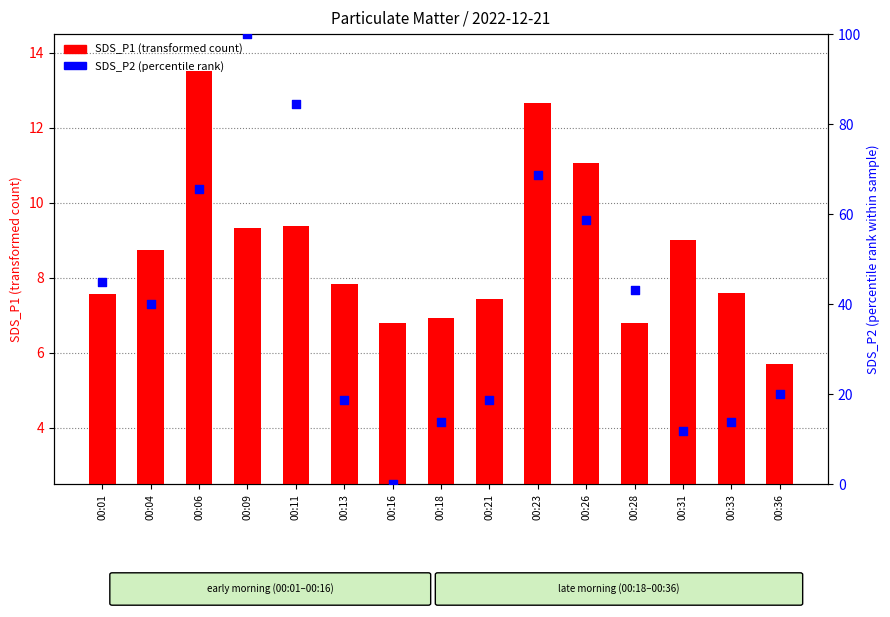

Which series reaches the minimum Y coordinate?

SDS_P2 (percentile rank)